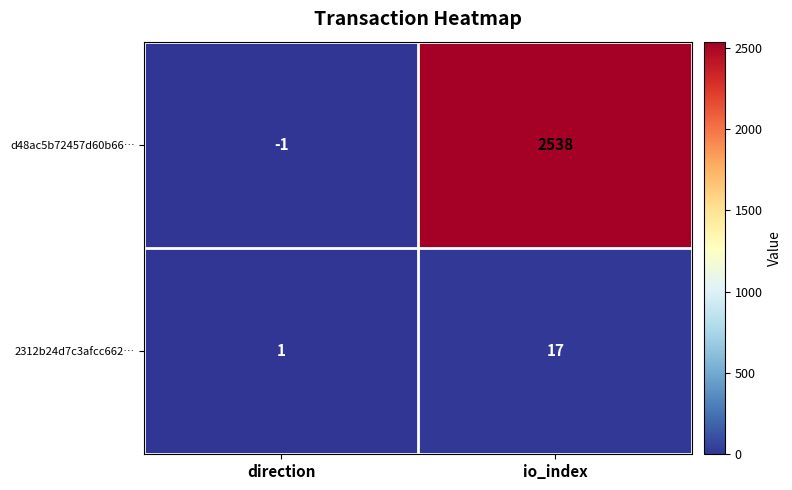

Reading right to left, what are all the values shown in this chart?

d48ac5b72457d60b66…: io_index=2538	direction=-1
2312b24d7c3afcc662…: io_index=17	direction=1